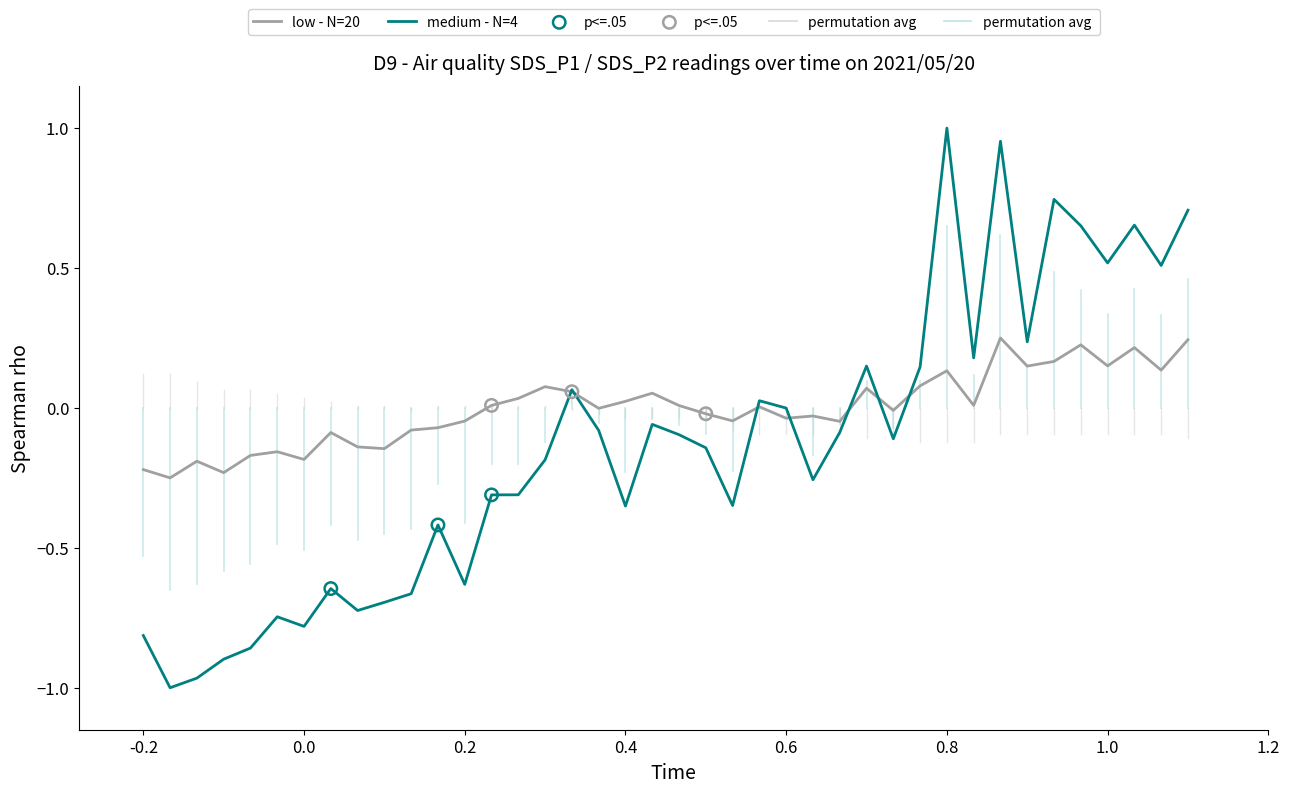

Which series has the largest total across all categories?

low - N=20